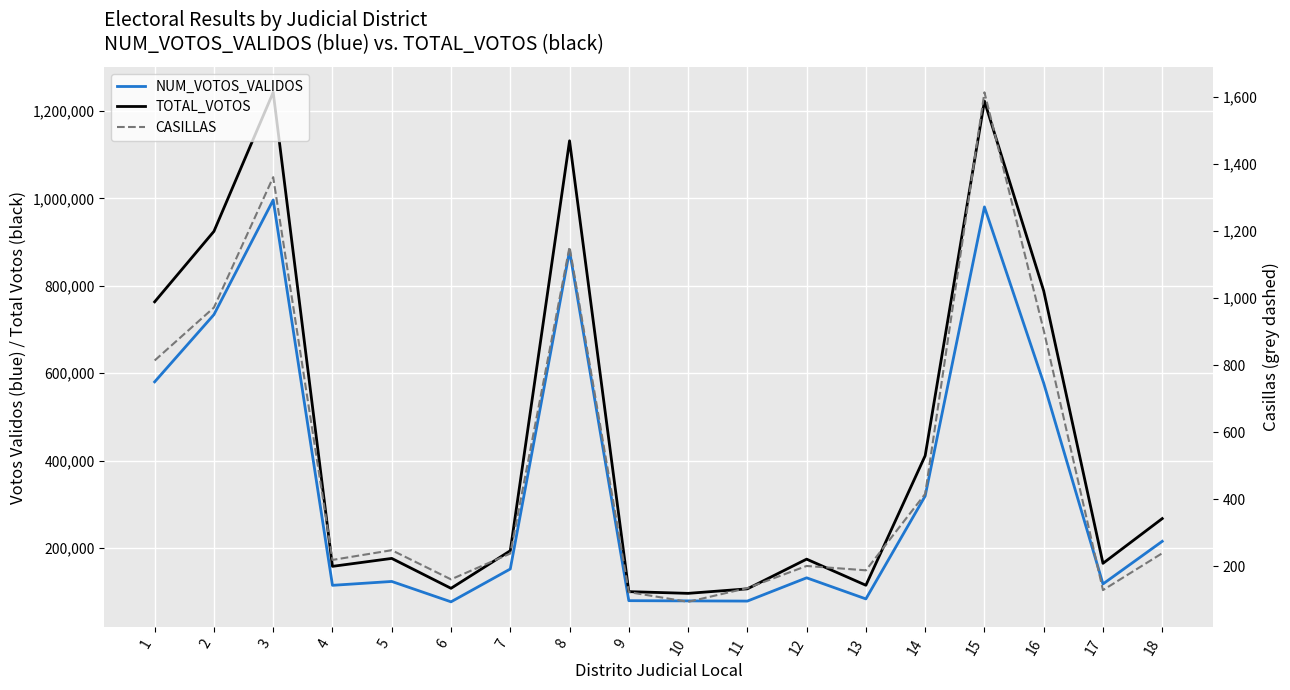

True or false: TOTAL_VOTOS and CASILLAS intersect in this chart.

False